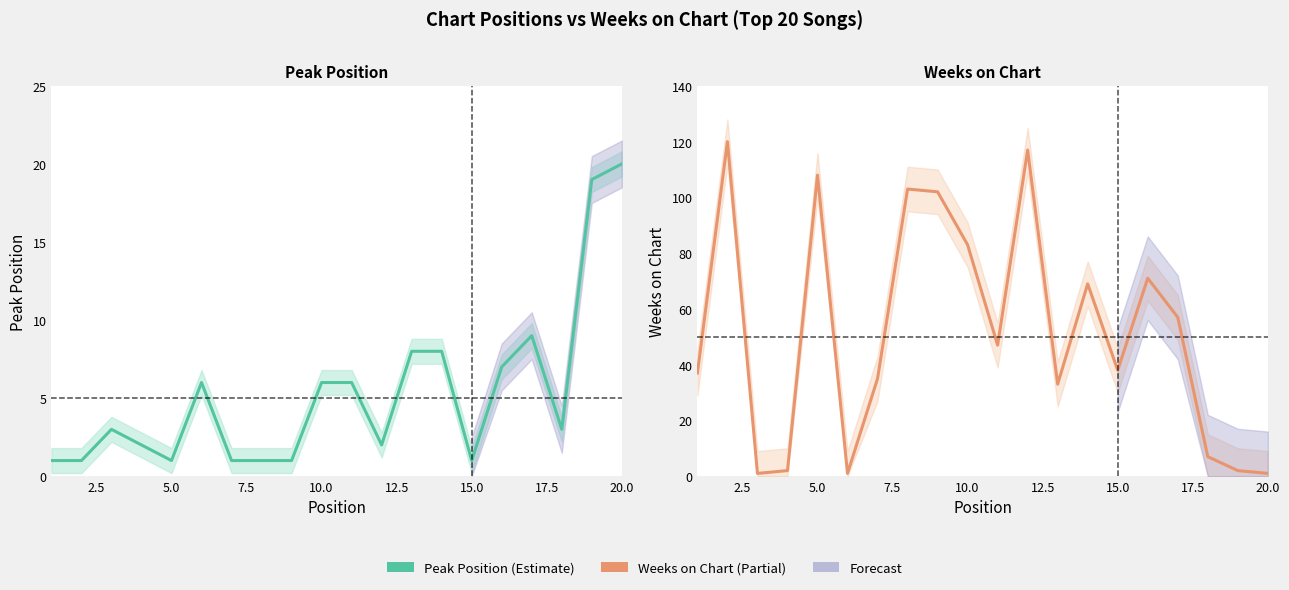

What is the highest value of the Weeks on Chart series?

120